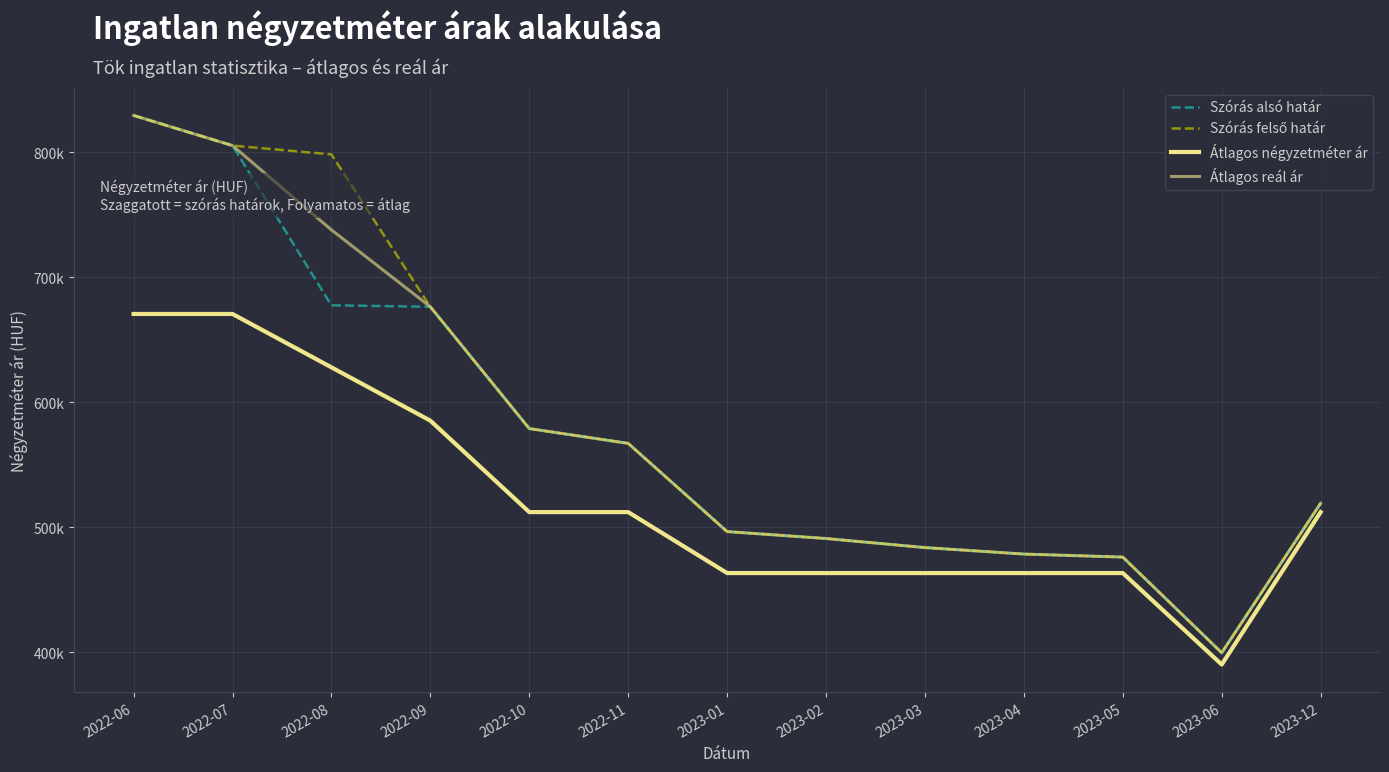

What is the label of the 6th point from the left?

2022-11